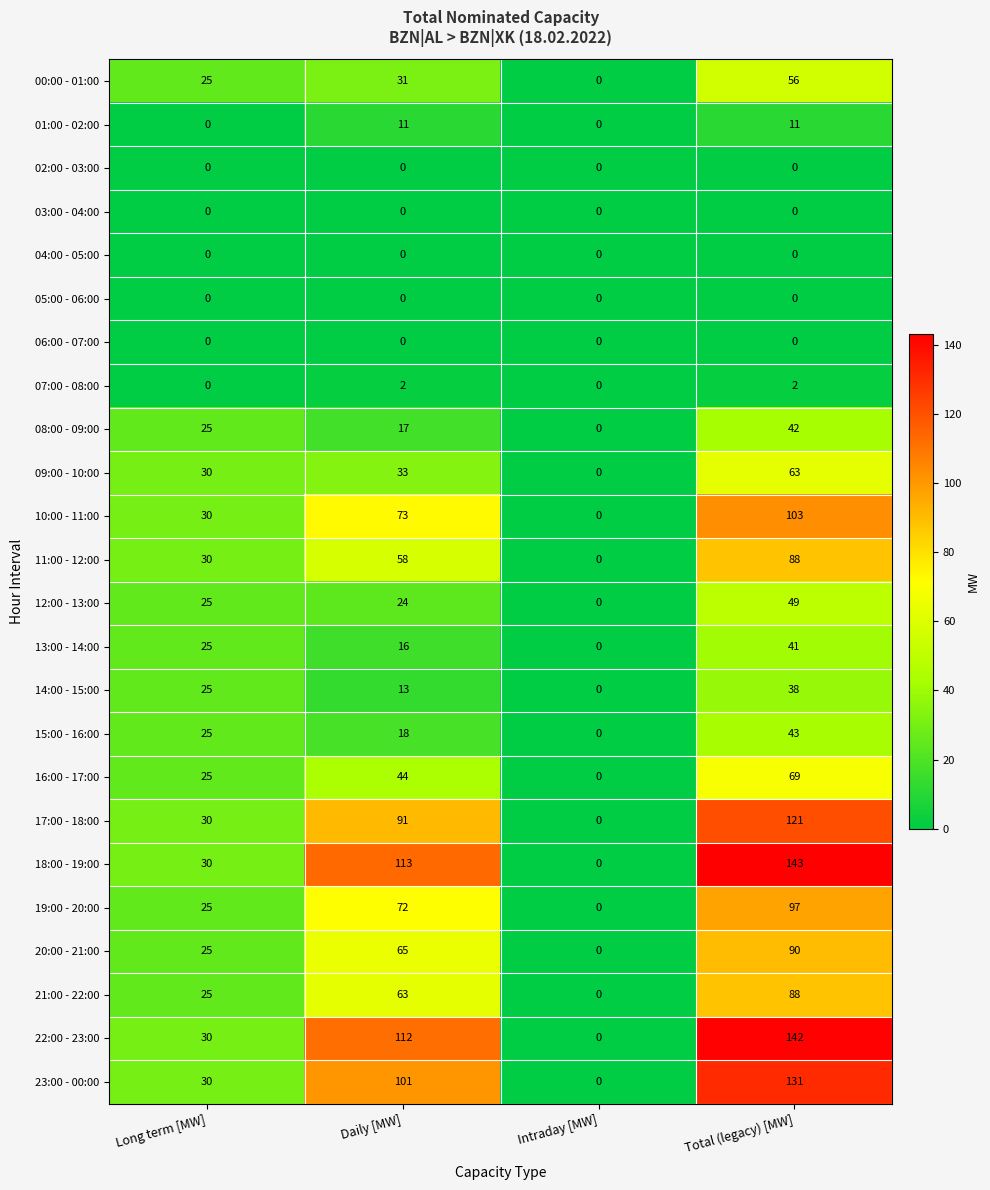

Which series has the largest total across all categories?

18:00 - 19:00